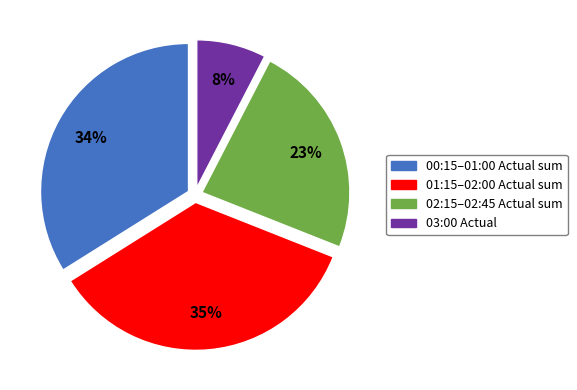

Does any single category account for the majority?

No